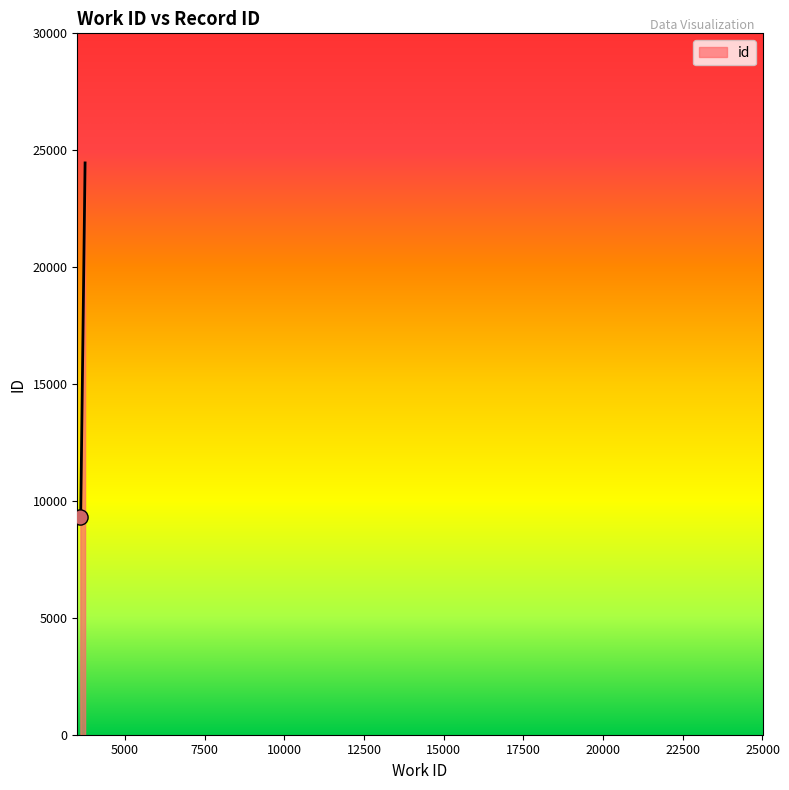

What is the average value?

14379